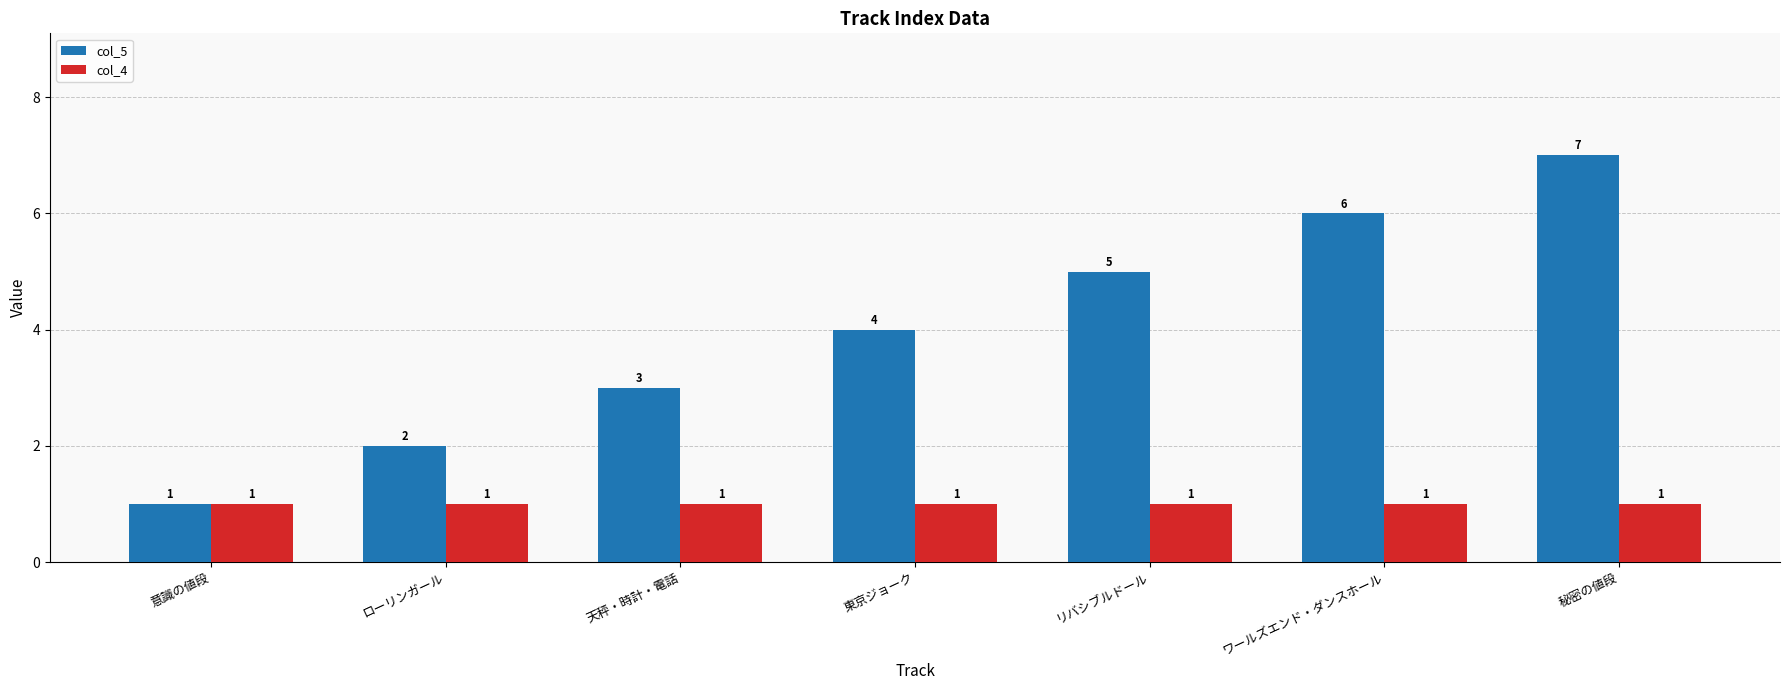

Which series has the largest range (max minus min)?

col_5